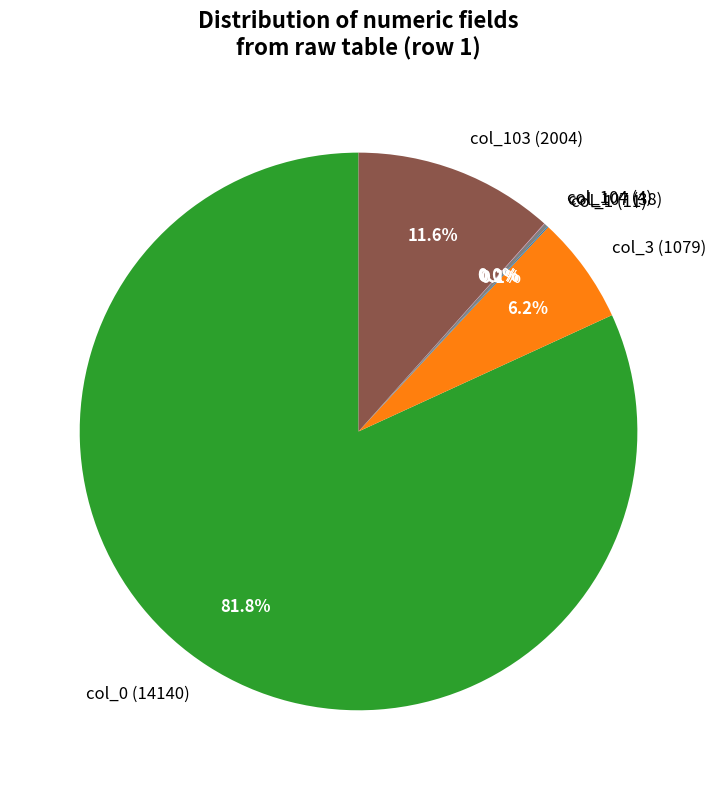

Is the sum of col_103 (2004) and col_0 (14140) greater than half?

Yes